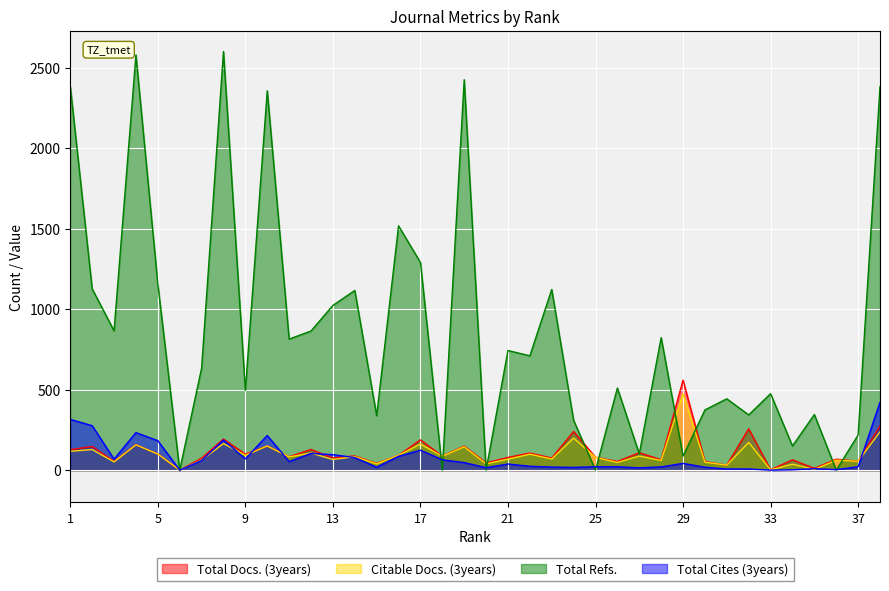

Where is Total Refs. nearest to the value 1300?

17